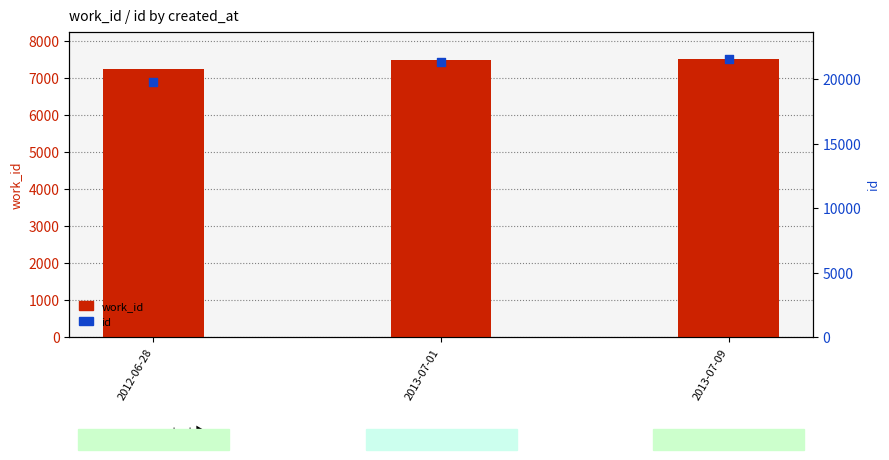

Which series reaches the minimum Y coordinate?

work_id